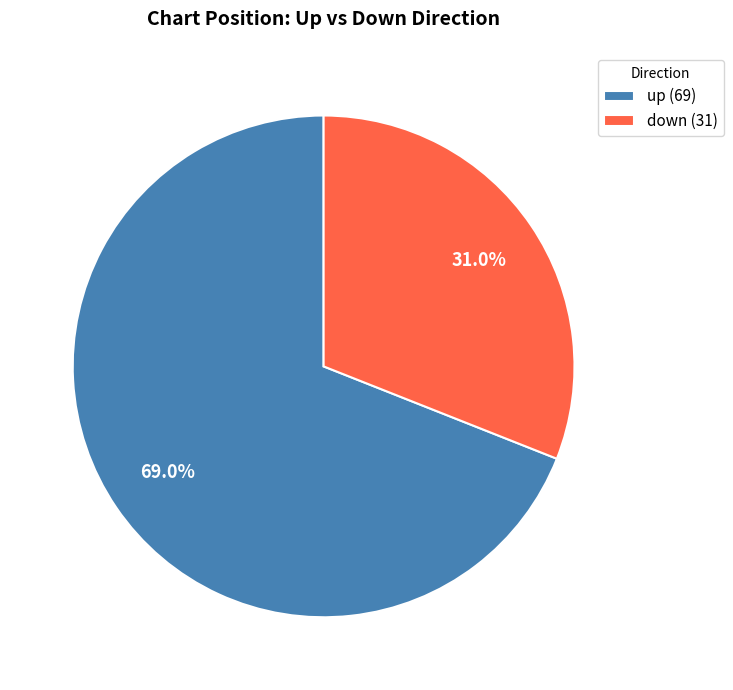

Count the number of slices in the pie.

2